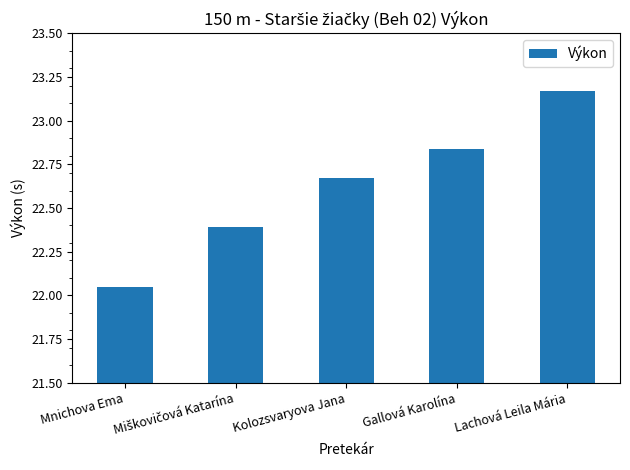

At which label is the value closest to 22?

Mnichova Ema